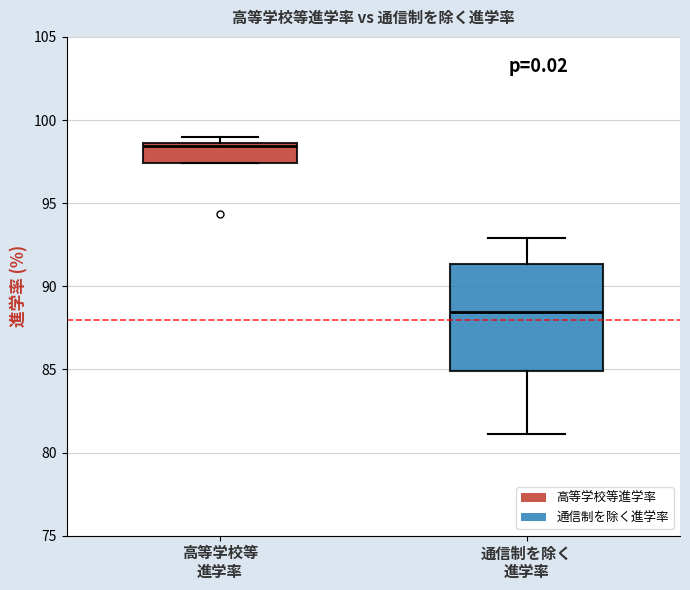

Reading left to right, read every box against the y-axis: the position of its median line, the range the box covers, and the ends of its whiskers. The values are not printed on the chart, so give them approximately, as read against the axis.

高等学校等 進学率: median 98.5, box 97.5 to 98.5, whiskers 97.5 to 99.0
通信制を除く 進学率: median 88.5, box 85.0 to 91.5, whiskers 81.0 to 93.0